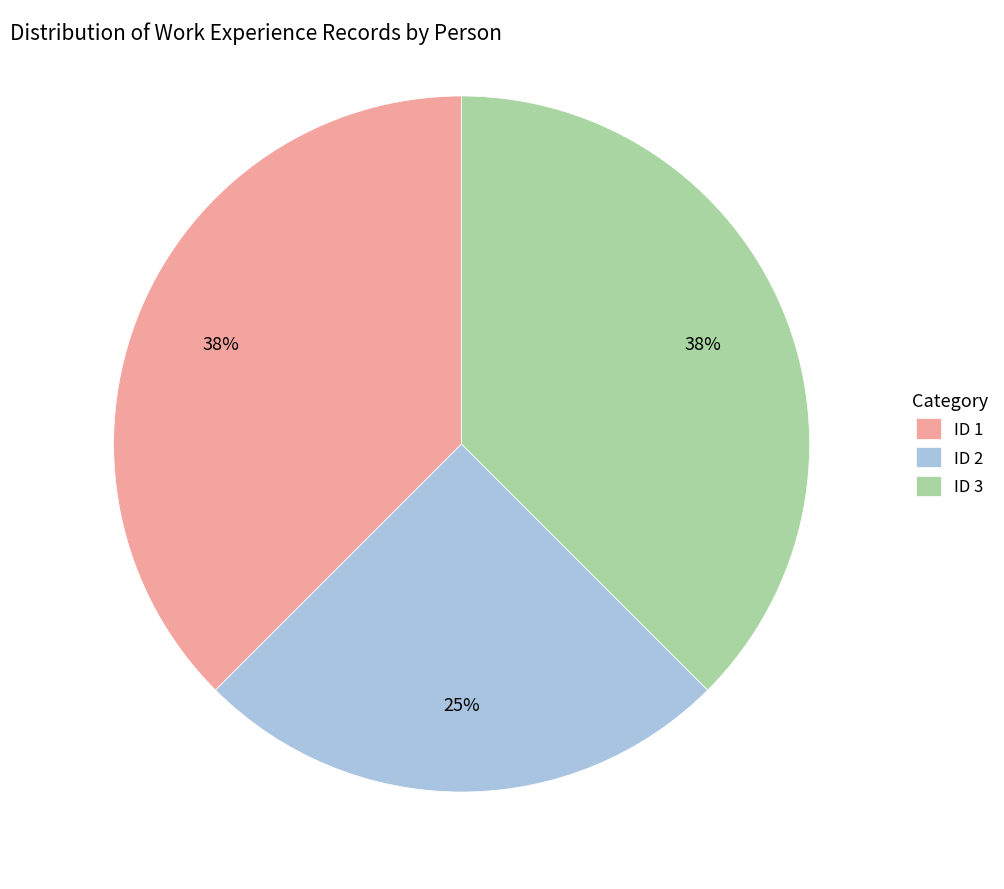

Does ID 2 account for over 50% of the chart?

No